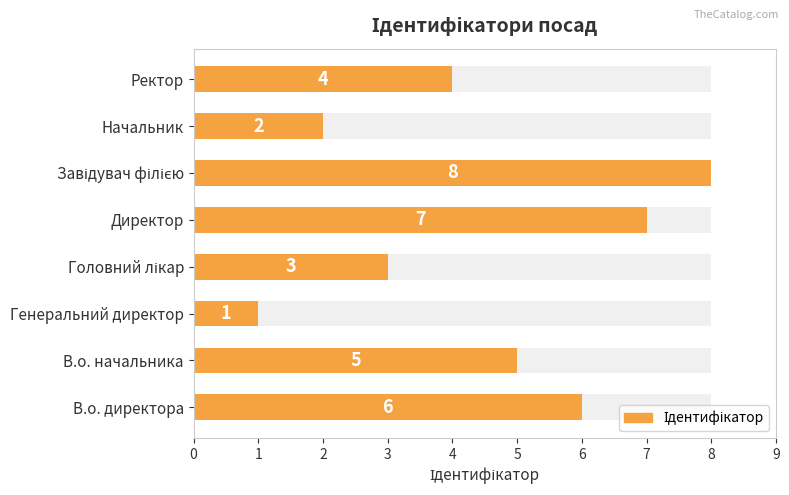

Are the bars grouped side by side (vs. stacked)?

No